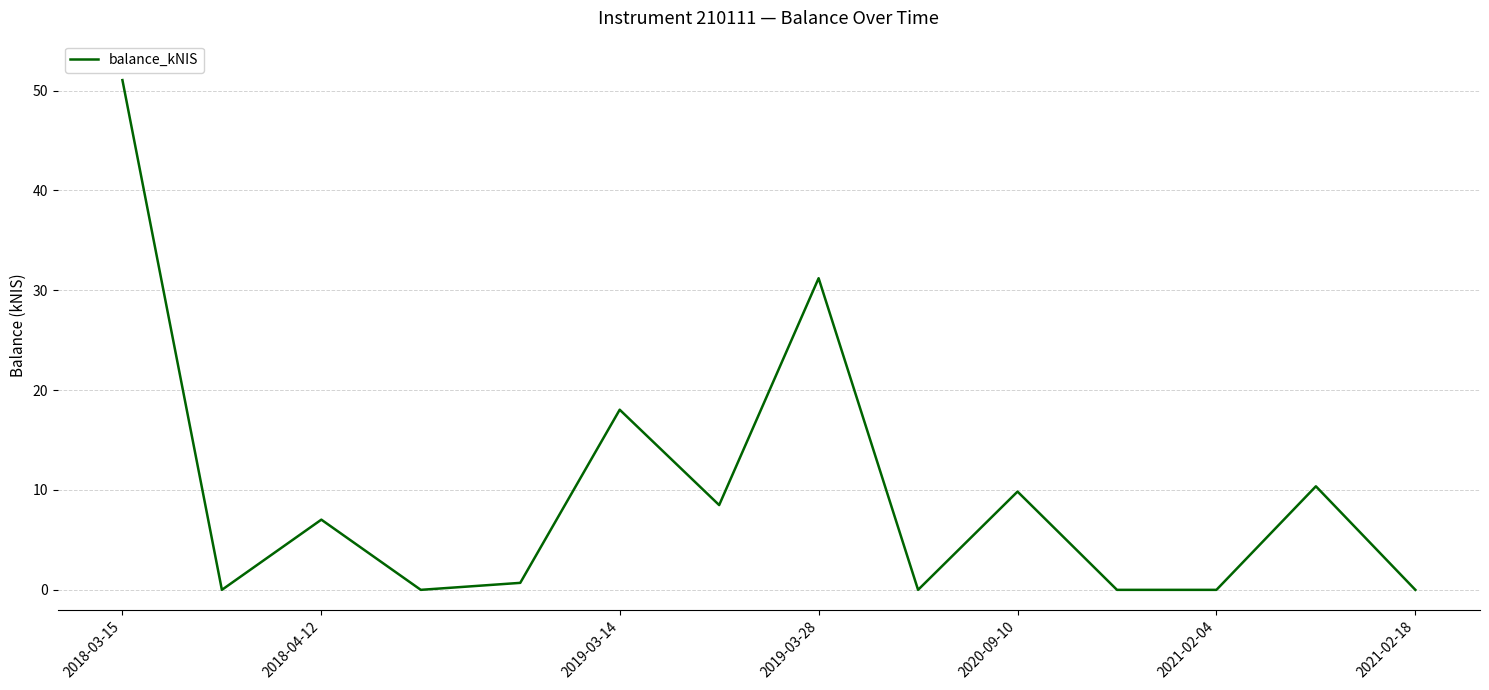

At which category does the chart reach its peak across all series?

2018-03-15